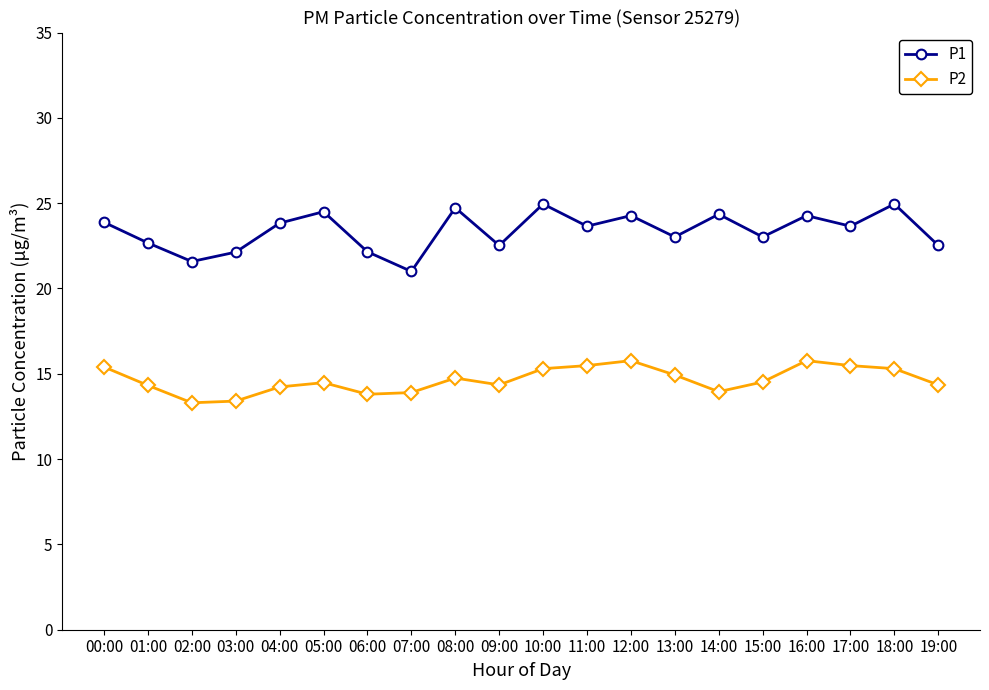

Rank the series by their maximum value, from lowest to highest.

P2, P1